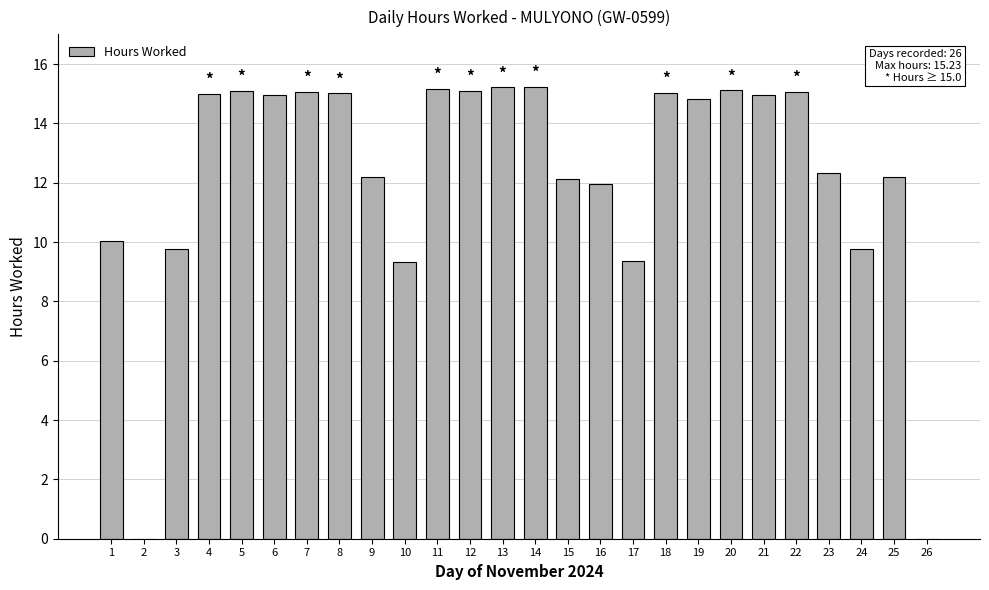

What is the sum of all values?

319.8